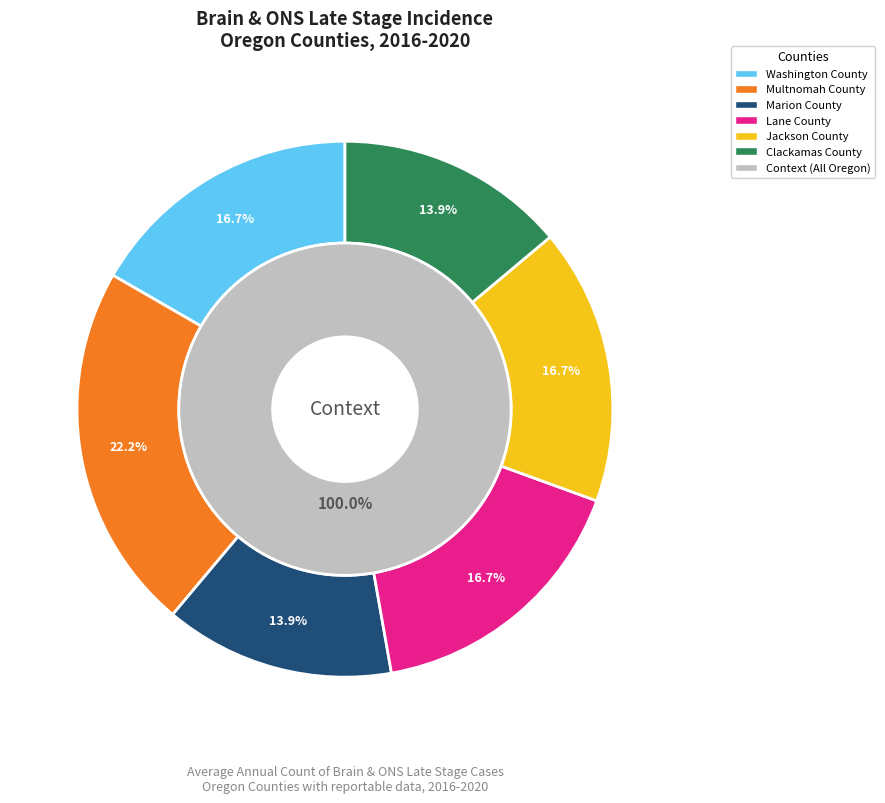

Does Marion County represent more than half of the total?

No